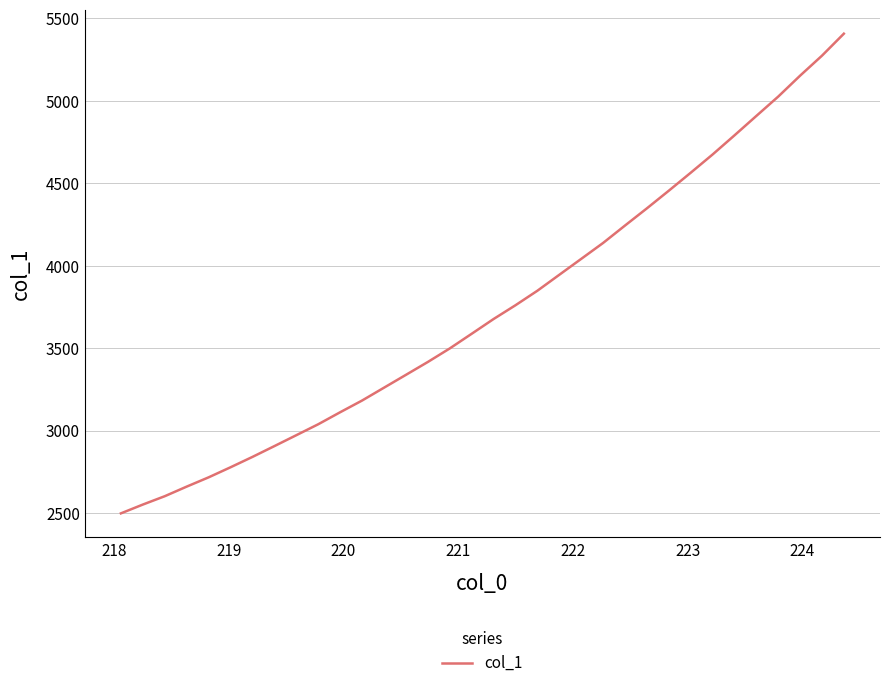

How many lines are shown in the chart?

1